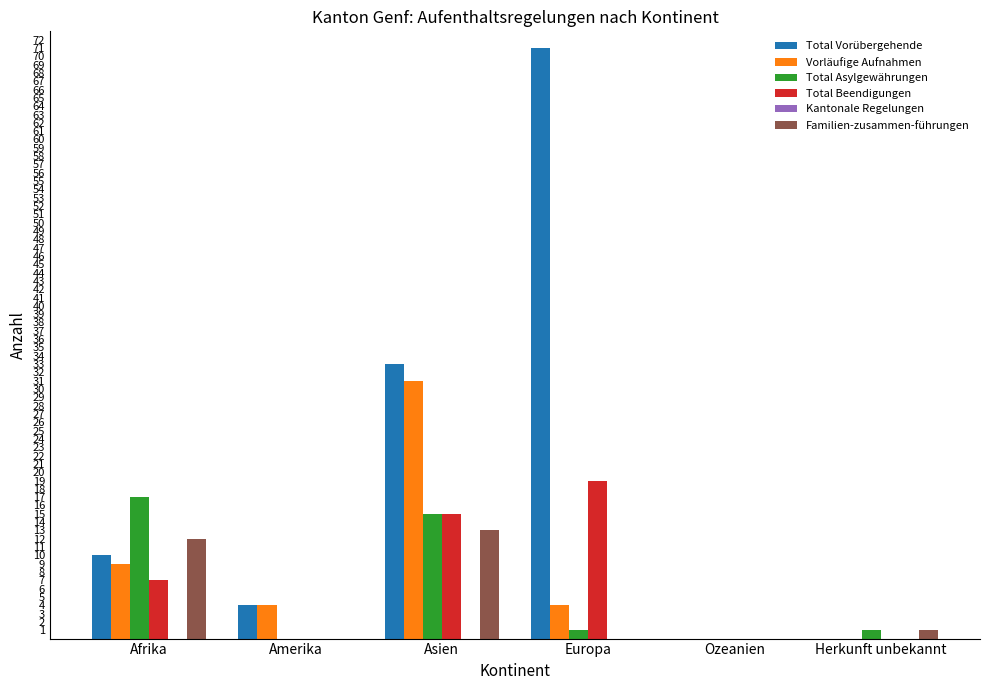

Is the value of Familien-zusammen-führungen at Asien greater than the value of Total Vorübergehende at Amerika?

Yes